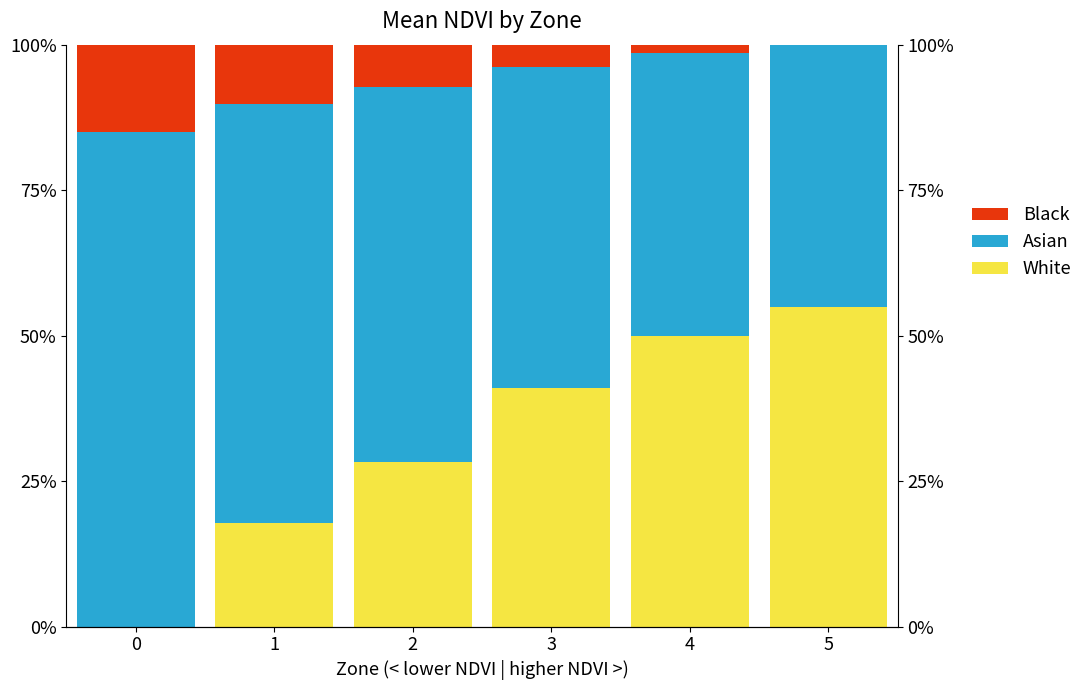

Rank the categories by Black value from lowest to highest.

5, 4, 3, 2, 1, 0